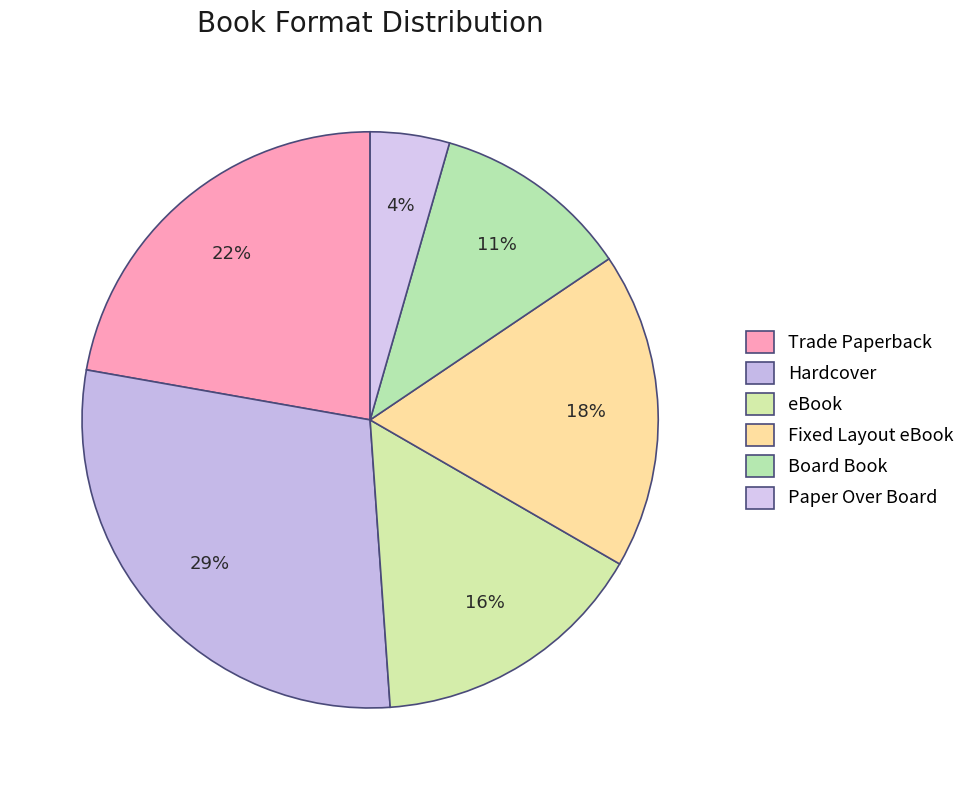

To the nearest percent, what percentage of the pie is Fixed Layout eBook?

18%